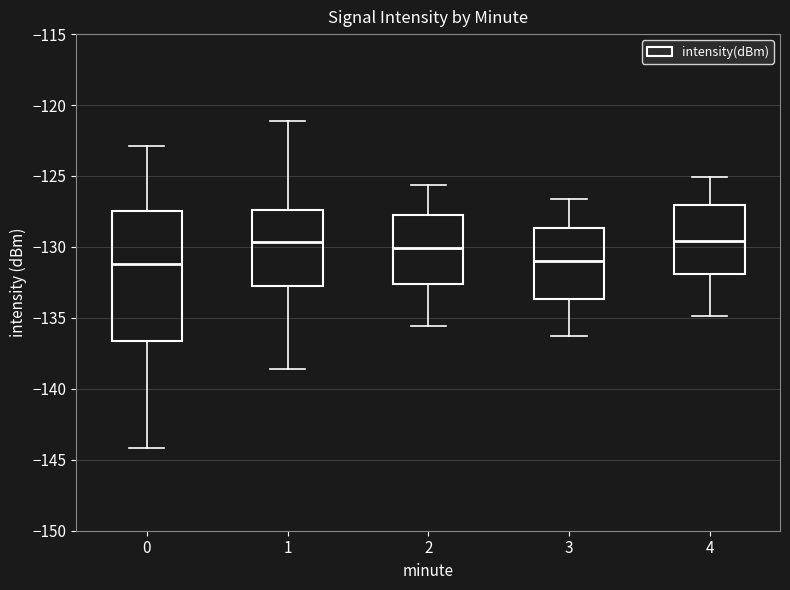

Where does the median line of the box at x = 2 sit on the y-axis? The values are not printed on the chart, so give them approximately, as read against the axis.

-130.0